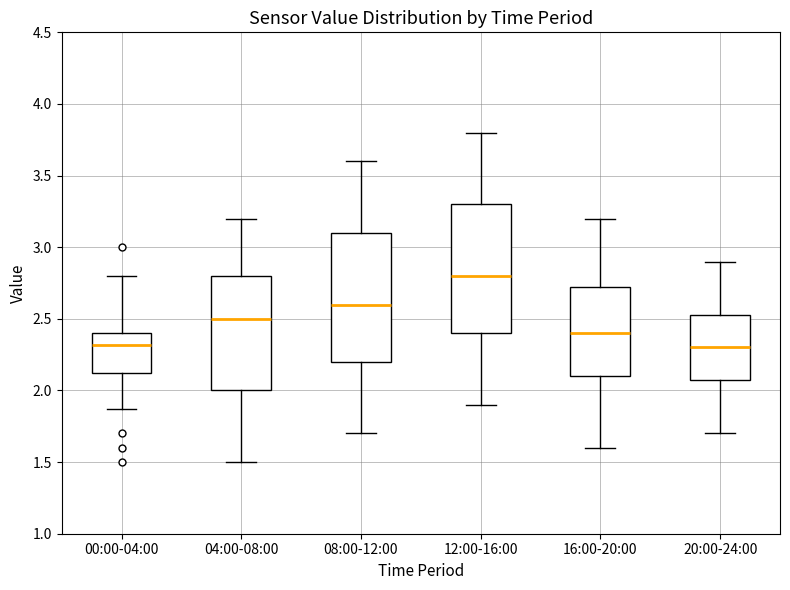

Reading left to right, transcribe this box plot: for each box, give where its median line is, the range the box spans, and where its two whiskers end, as read against the y-axis. The values are not printed on the chart, so give them approximately, as read against the axis.

00:00-04:00: median 2.30, box 2.10 to 2.40, whiskers 1.85 to 2.80
04:00-08:00: median 2.50, box 2.00 to 2.80, whiskers 1.50 to 3.20
08:00-12:00: median 2.60, box 2.20 to 3.10, whiskers 1.70 to 3.60
12:00-16:00: median 2.80, box 2.40 to 3.30, whiskers 1.90 to 3.80
16:00-20:00: median 2.40, box 2.10 to 2.75, whiskers 1.60 to 3.20
20:00-24:00: median 2.30, box 2.10 to 2.55, whiskers 1.70 to 2.90